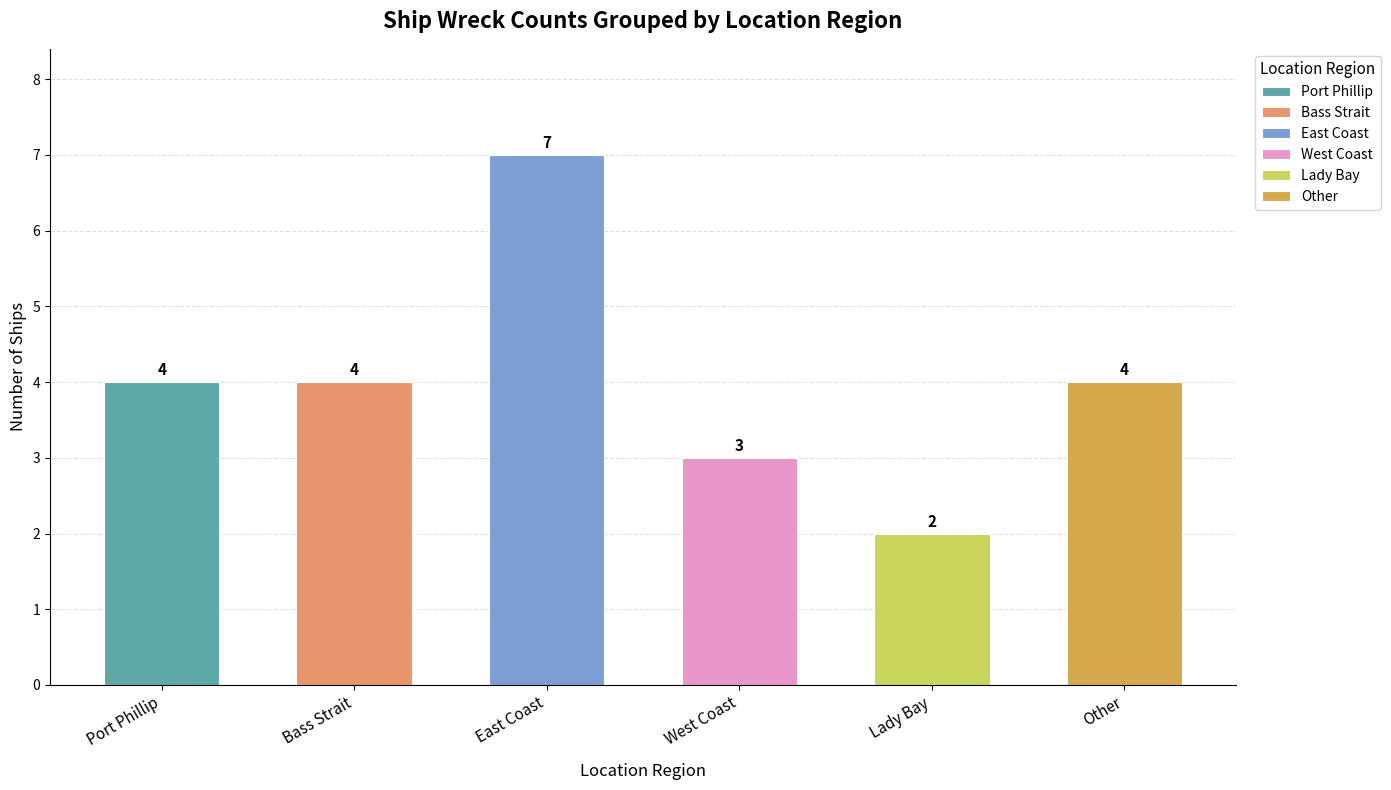

The value at 2 is 12. True or false?

False